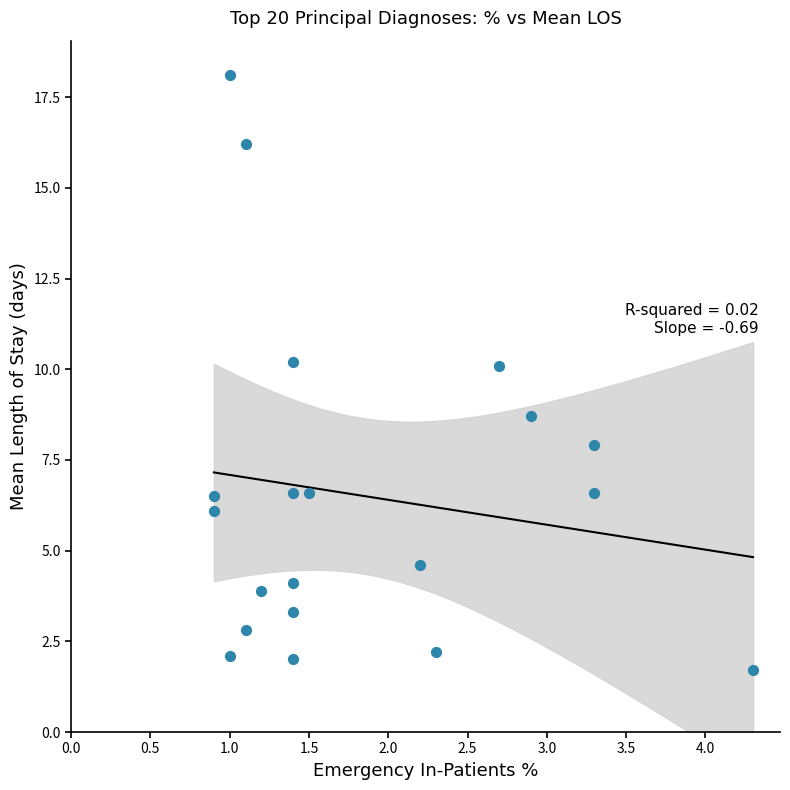

What Y value in the scatter plot is closest to 9?

8.7